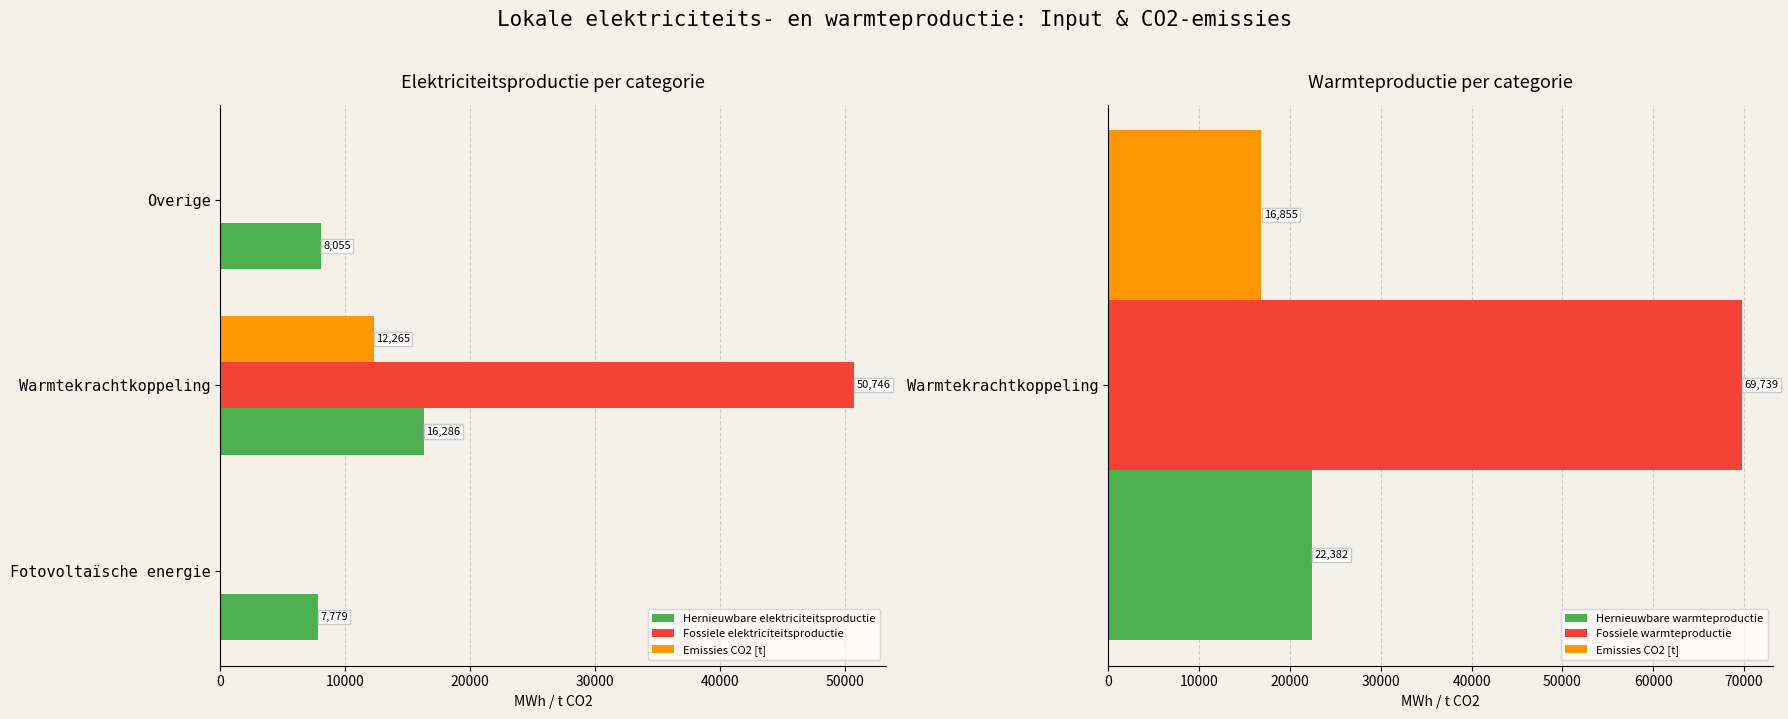

What is the highest value of the Hernieuwbare elektriciteitsproductie series?

16286.2